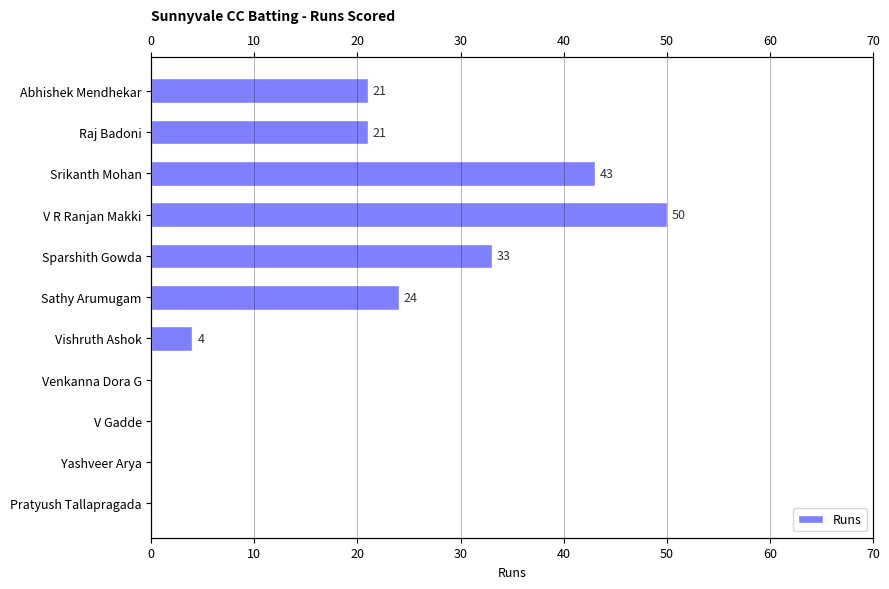

How many positive values are there?

7